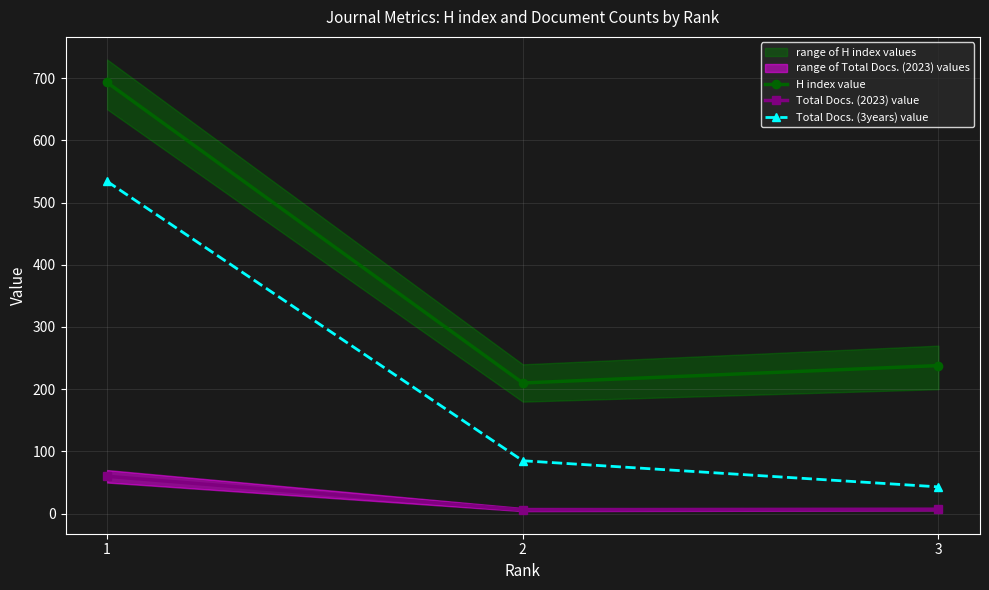

Does the chart display data point markers on the line(s)?

Yes